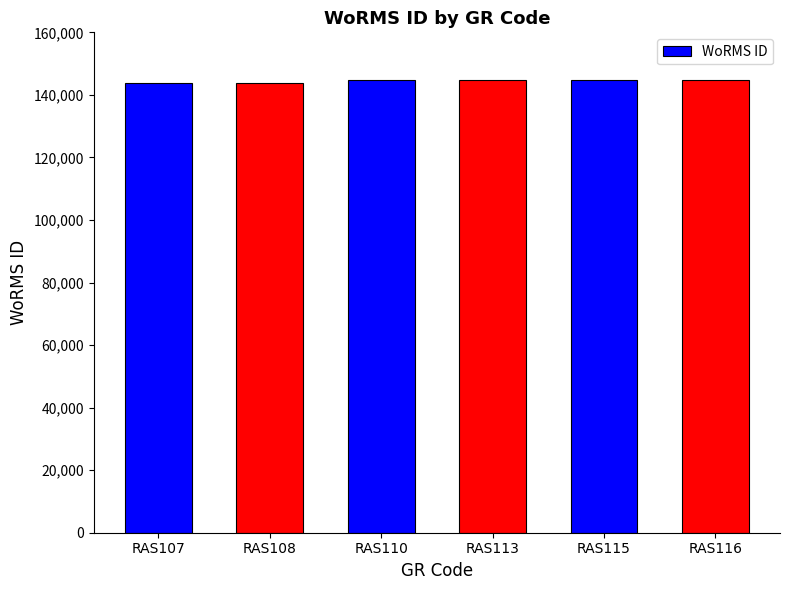

The chart shows a value of 250097 at RAS113. True or false?

False